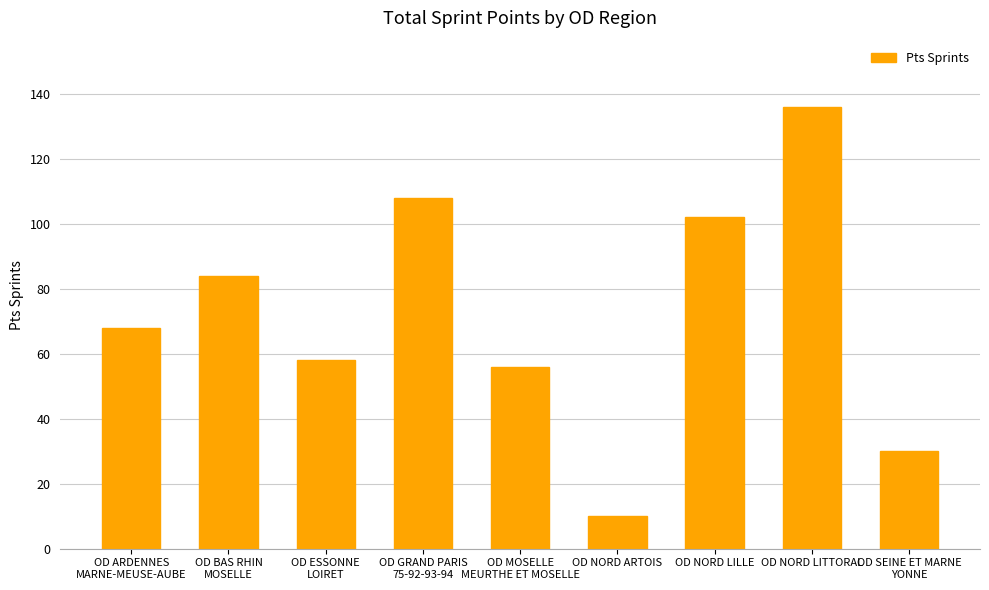

How many bars are there in total?

9